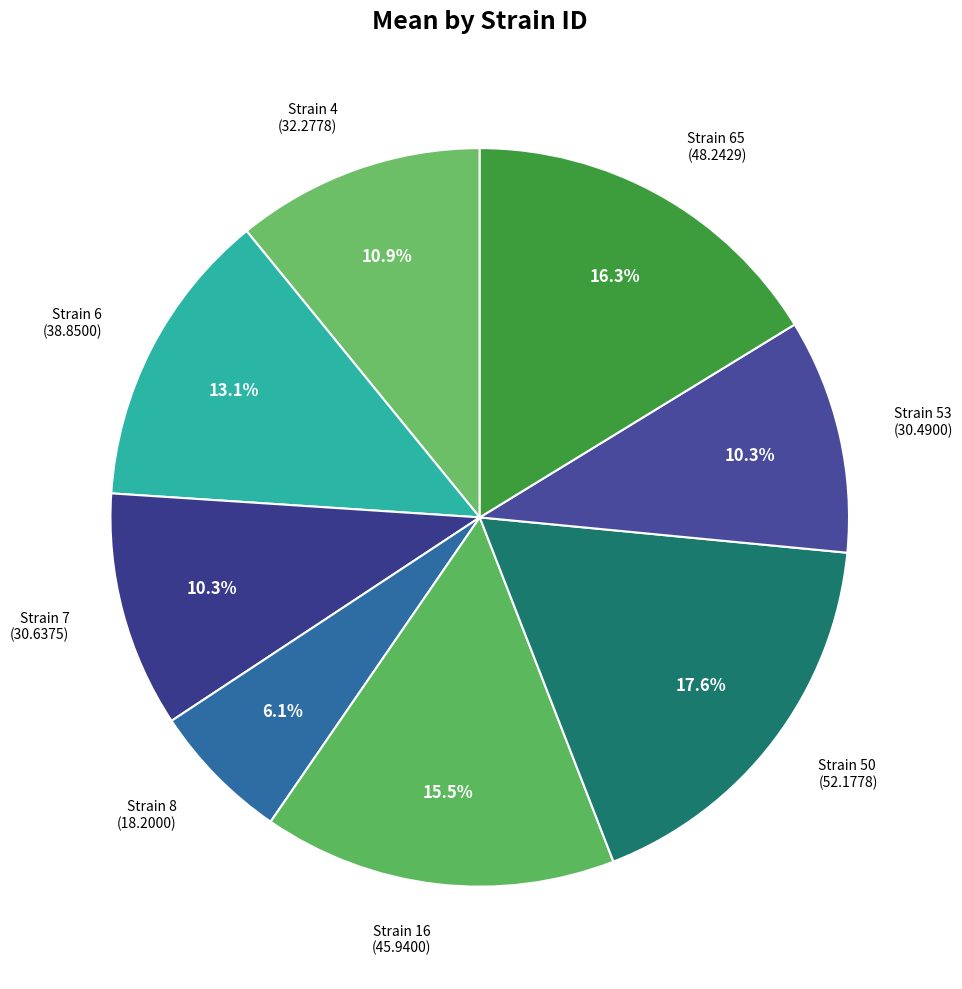

How many segments does this pie chart have?

8